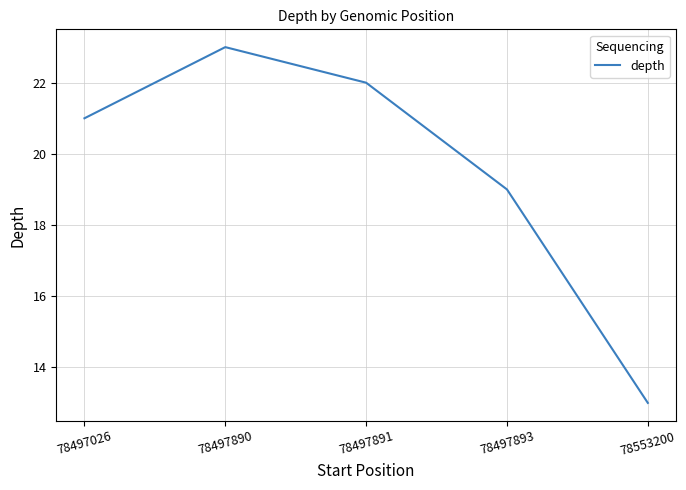

What is the approximate value at 78497893?

19